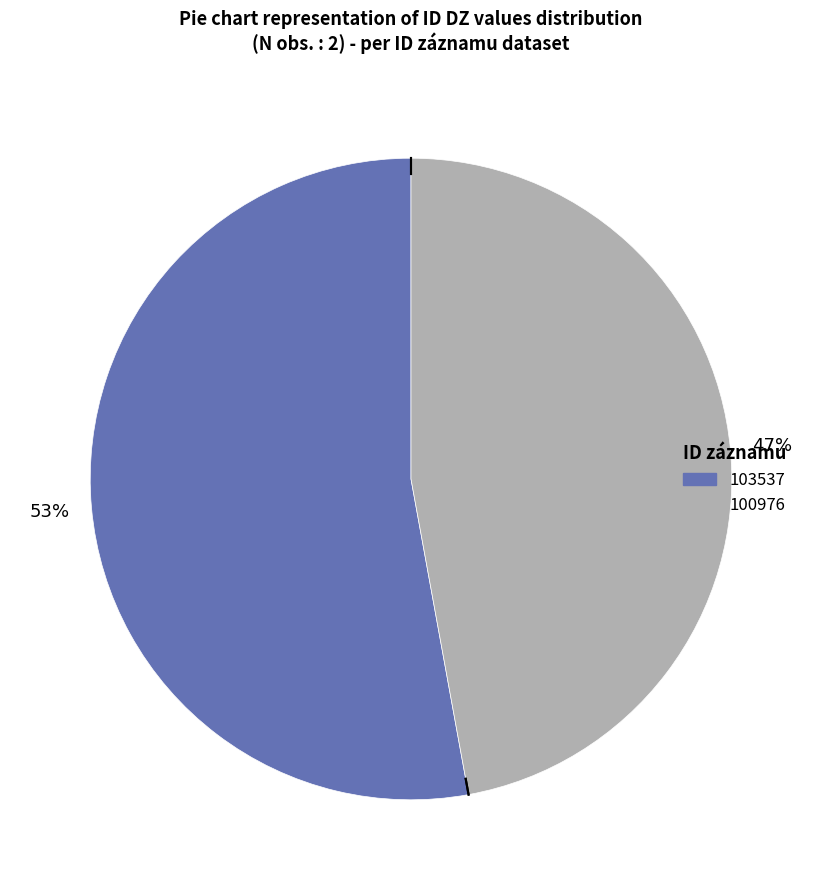

To the nearest percent, what is the average slice percentage?

50%